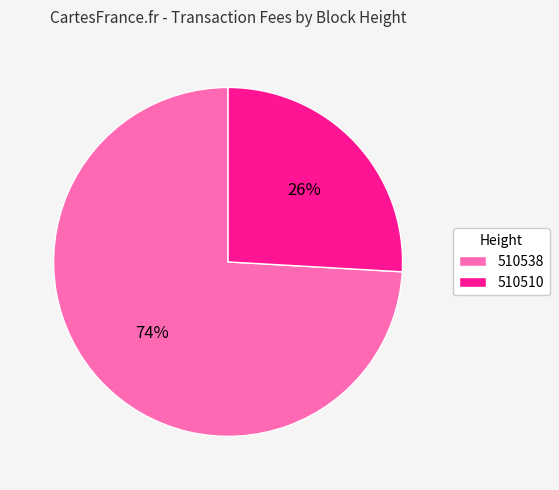

To the nearest percent, what percentage of the pie is 510538?

74%